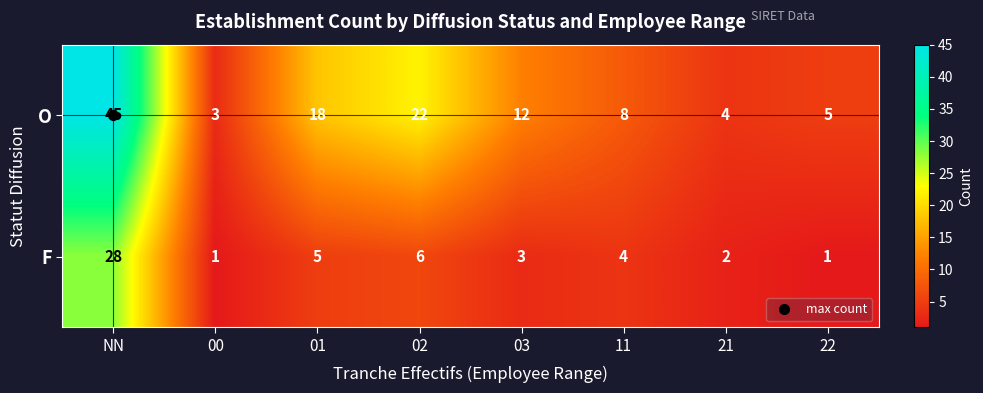

What is the greatest value displayed?

45